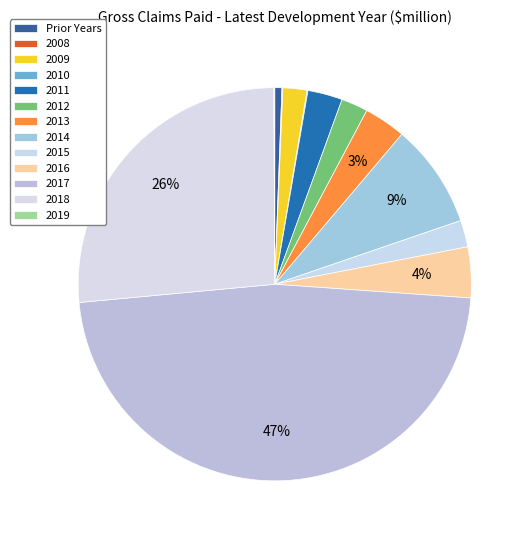

Count the number of slices in the pie.

10